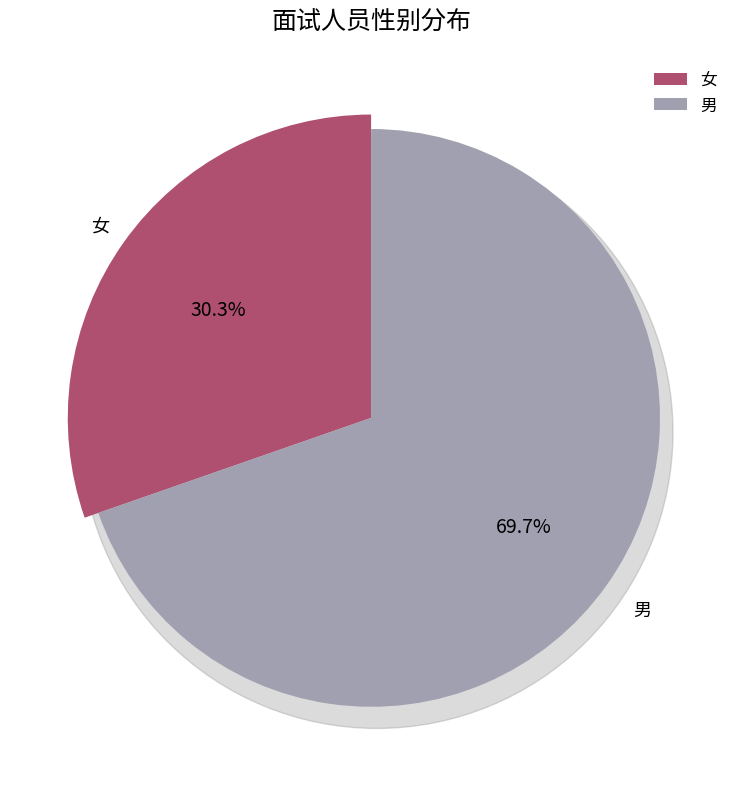

Which has a higher value, 女 or 男?

男